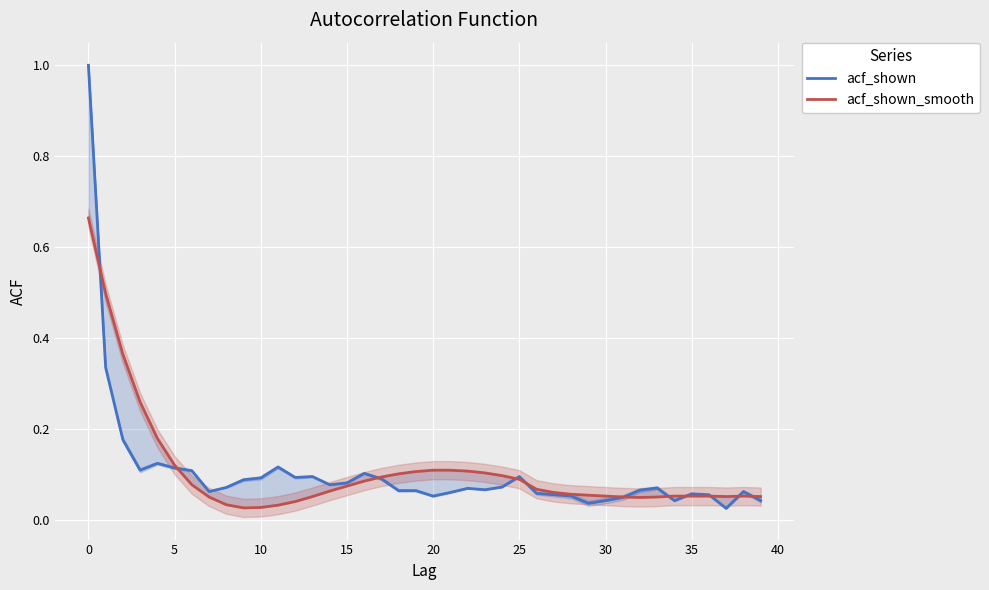

Reading left to right, extract all data points from this chart.

acf_shown: 1.0	0.3	0.2	0.1	0.1	0.1	0.1	0.1	0.1	0.1	0.1	0.1	0.1	0.1	0.1	0.1	0.1	0.1	0.1	0.1	0.1	0.1	0.1	0.1	0.1	0.1	0.1	0.1	0.1	0.0	0.0	0.0	0.1	0.1	0.0	0.1	0.1	0.0	0.1	0.0
acf_shown_smooth: 0.7	0.5	0.4	0.3	0.2	0.1	0.1	0.1	0.0	0.0	0.0	0.0	0.0	0.1	0.1	0.1	0.1	0.1	0.1	0.1	0.1	0.1	0.1	0.1	0.1	0.1	0.1	0.1	0.1	0.1	0.1	0.1	0.0	0.1	0.1	0.1	0.1	0.1	0.1	0.1